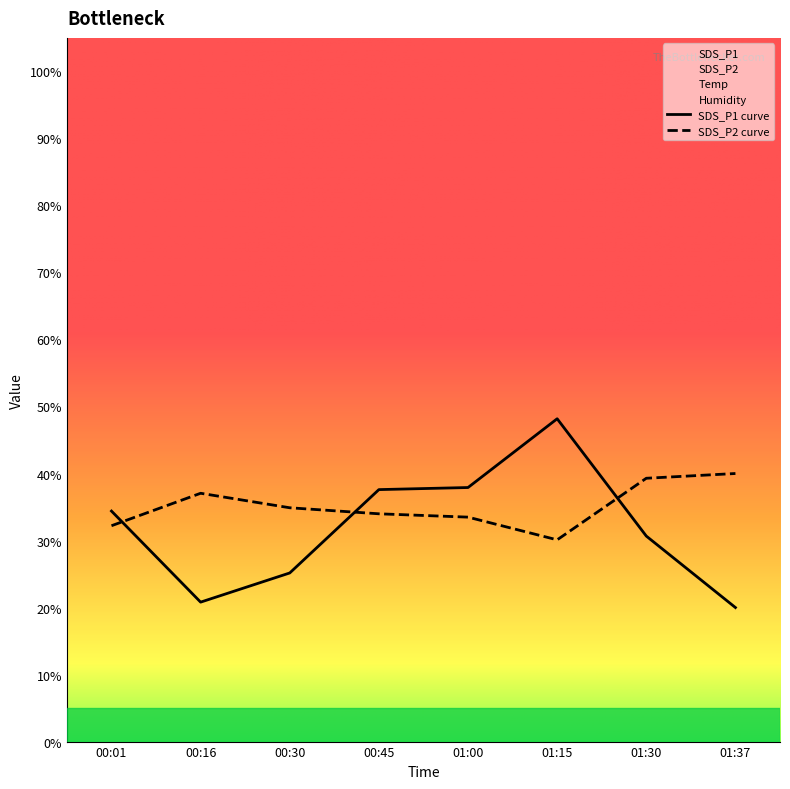

List the series in order of their peak value, lowest first.

SDS_P2 curve, SDS_P1 curve